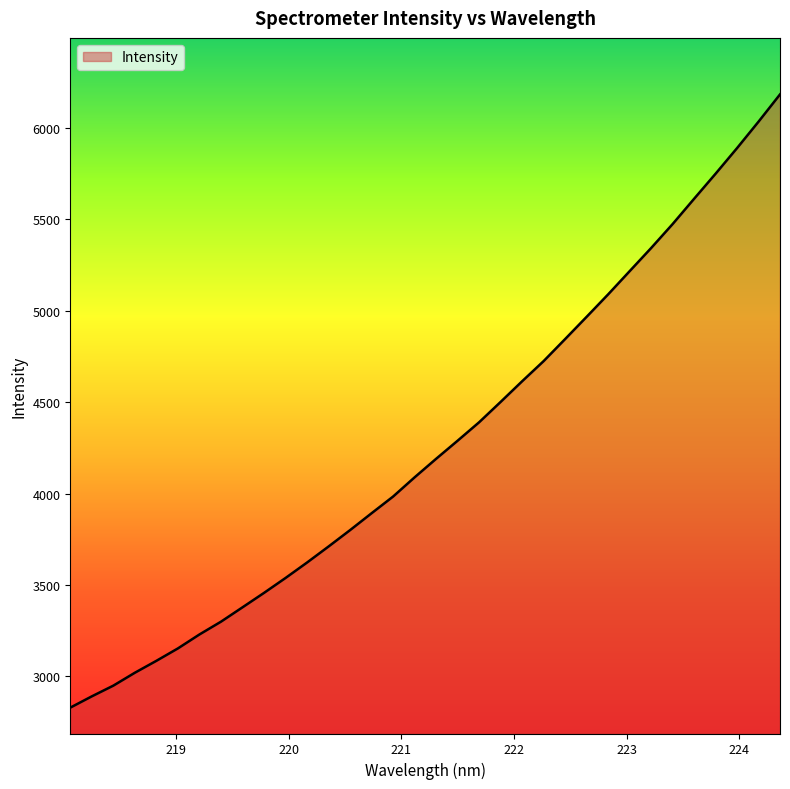

What is the maximum value shown in the chart?

6183.0